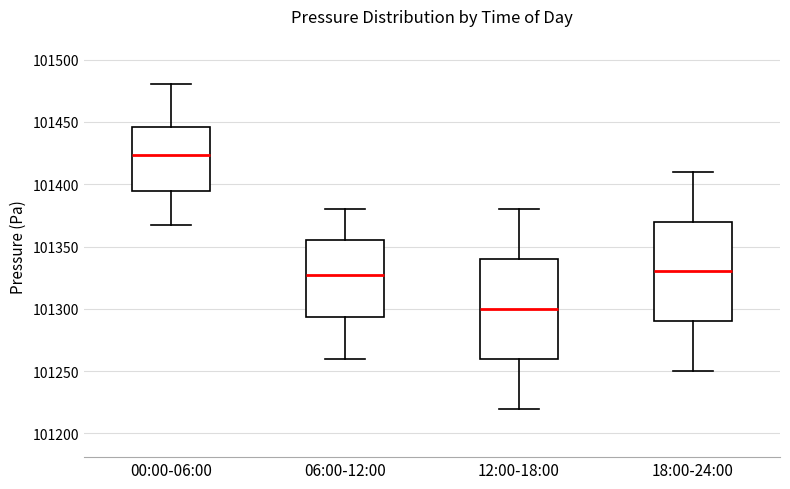

Reading left to right, read every box against the y-axis: the position of its median line, the range the box covers, and the ends of its whiskers. The values are not printed on the chart, so give them approximately, as read against the axis.

00:00-06:00: median 101425, box 101395 to 101445, whiskers 101365 to 101480
06:00-12:00: median 101330, box 101295 to 101355, whiskers 101260 to 101380
12:00-18:00: median 101300, box 101260 to 101340, whiskers 101220 to 101380
18:00-24:00: median 101330, box 101290 to 101370, whiskers 101250 to 101410